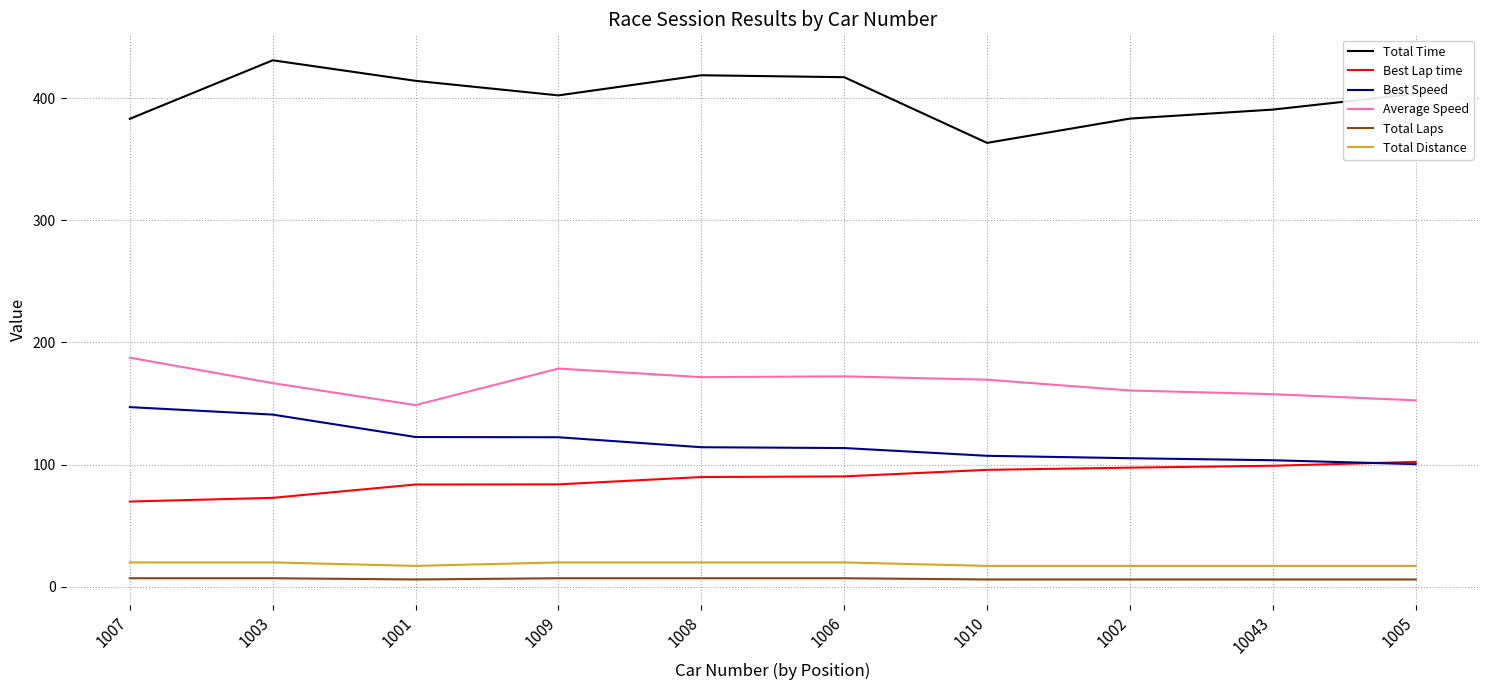

Is it true that Total Time equals 106.8 at 10043?

False